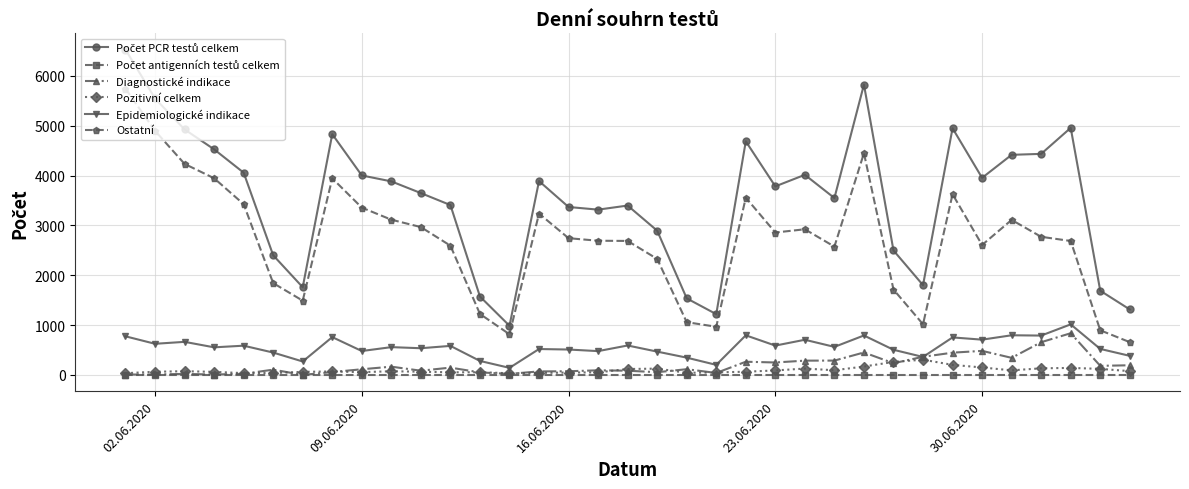

True or false: Pozitivní celkem and Ostatní intersect in this chart.

False